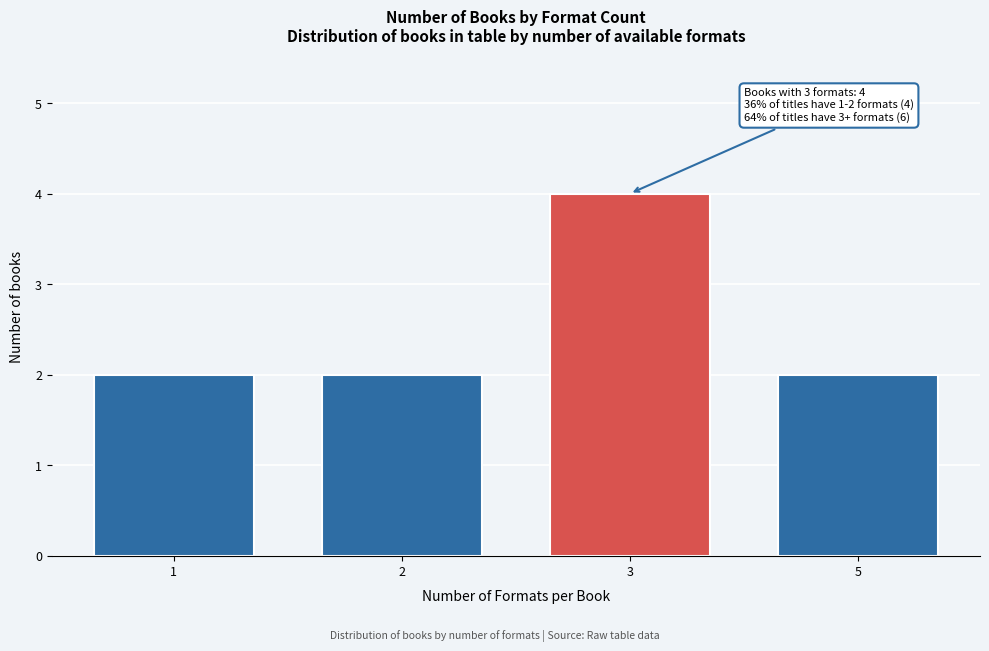

Reading left to right, transcribe all the data shown in this chart.

1=2	2=2	3=4	5=2